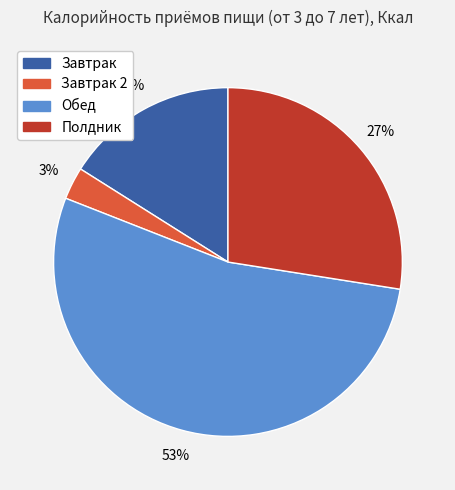

Rank the categories by value from lowest to highest.

Завтрак 2, Завтрак, Полдник, Обед